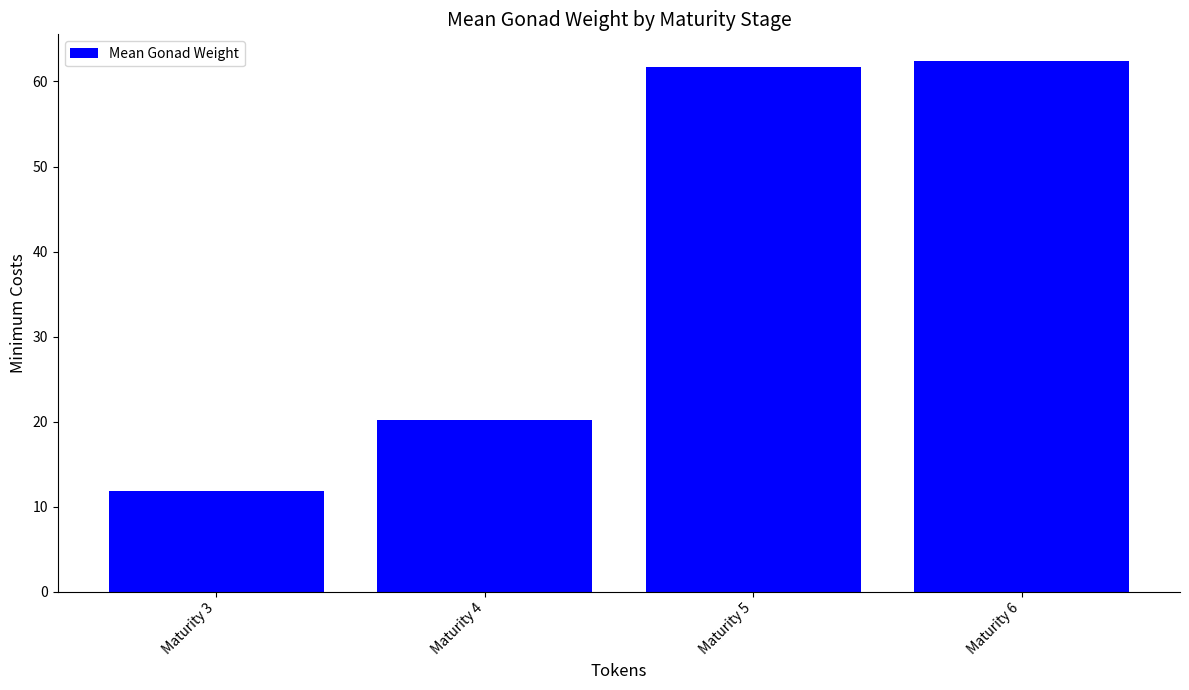

Is it true that the value at Maturity 4 is 30.8?

False